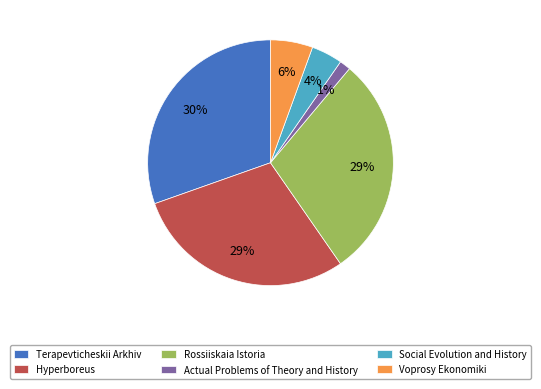

Is it true that Terapevticheskii Arkhiv is 25% of the pie?

False